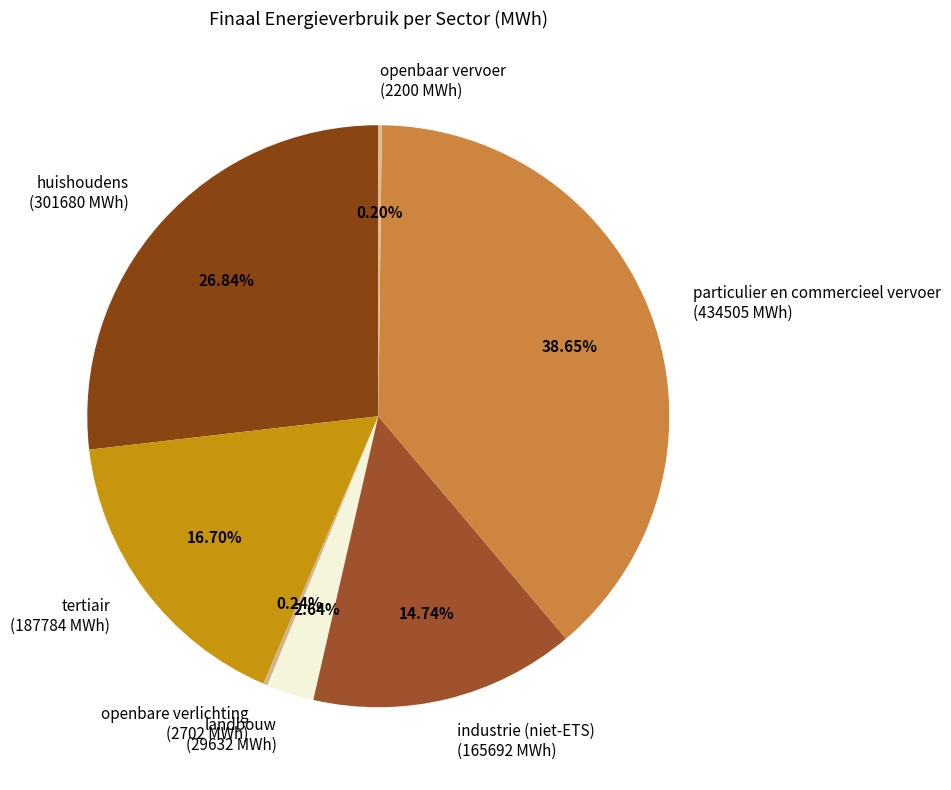

Is there a majority slice in this chart?

No